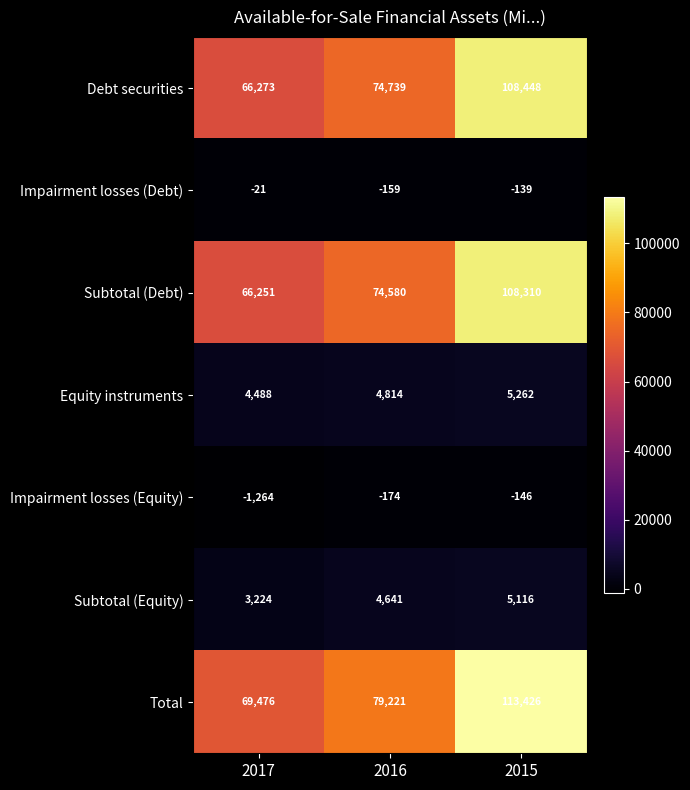

Rank the series by their maximum value, from lowest to highest.

Impairment losses (Equity), Impairment losses (Debt), Subtotal (Equity), Equity instruments, Subtotal (Debt), Debt securities, Total